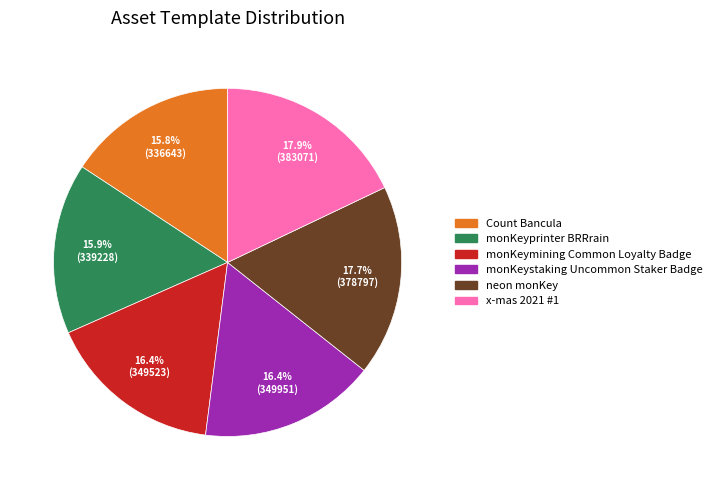

To the nearest percent, what portion does neon monKey represent?

18%